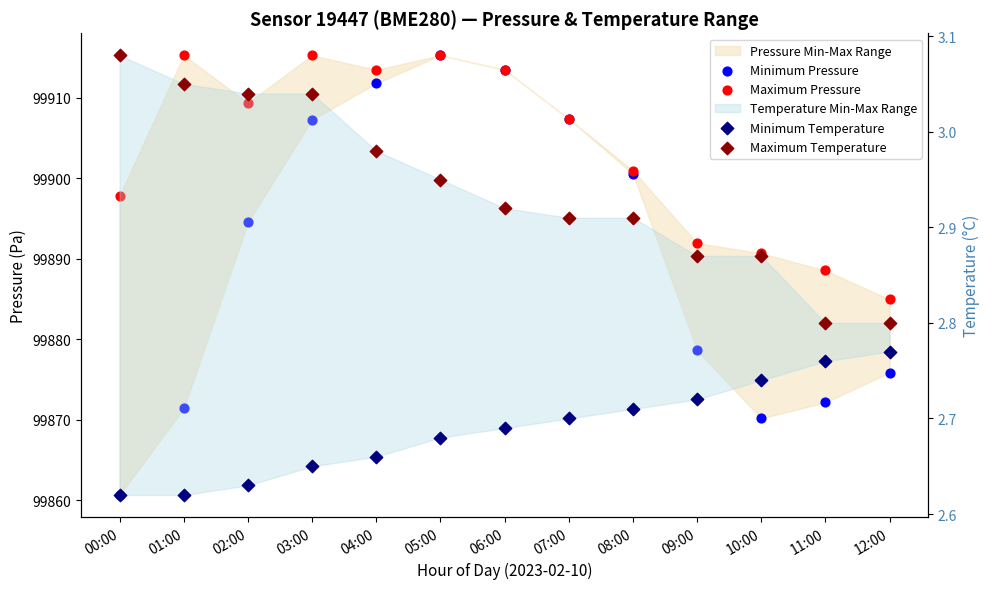

Which series has the largest total across all categories?

Maximum Pressure